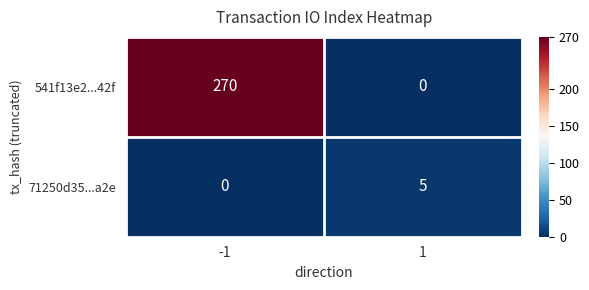

What is the approximate value of 71250d35...a2e at 1?

5